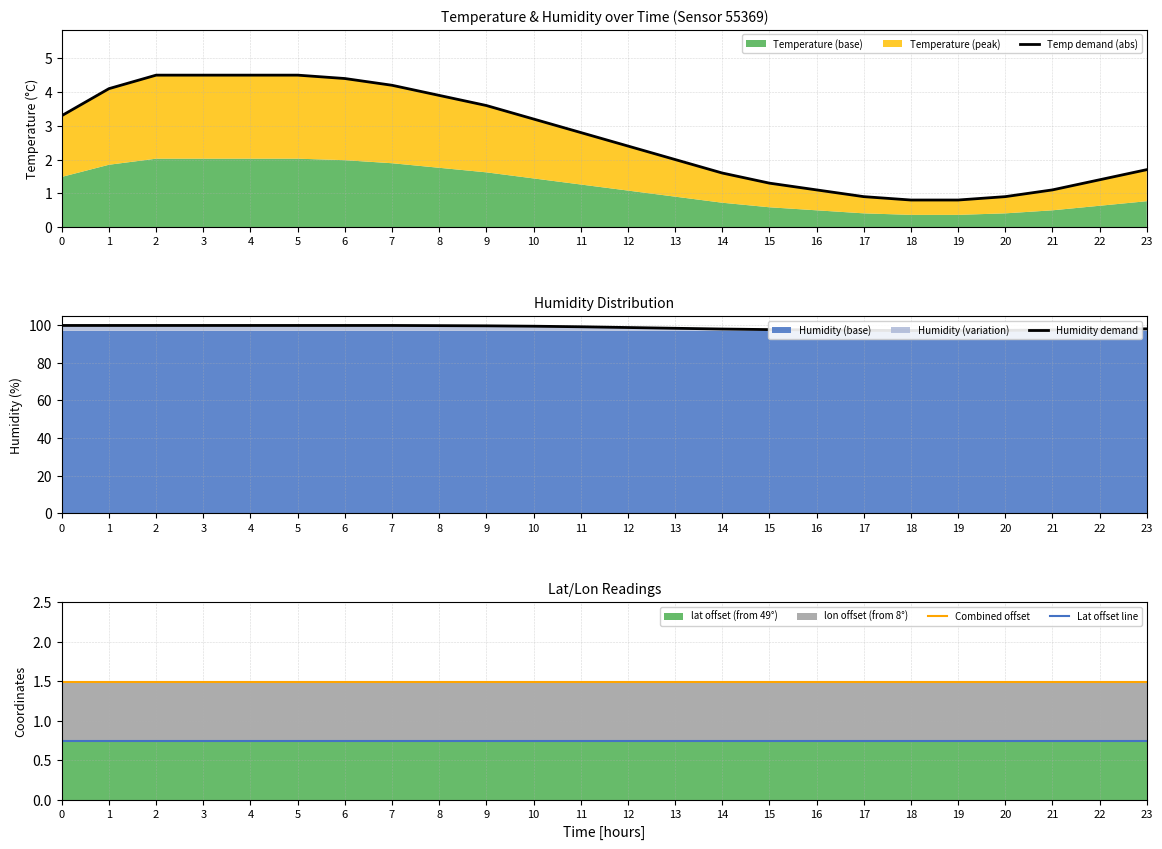

Is the value of Lat offset line at 20 greater than the value of Temp demand (abs) at 2?

No